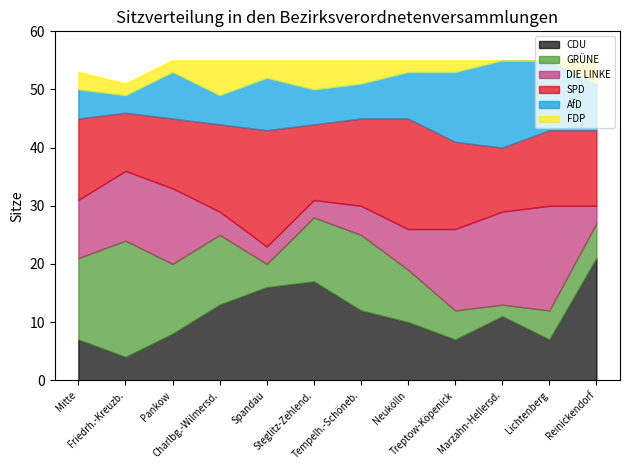

Which series has the largest total across all categories?

SPD